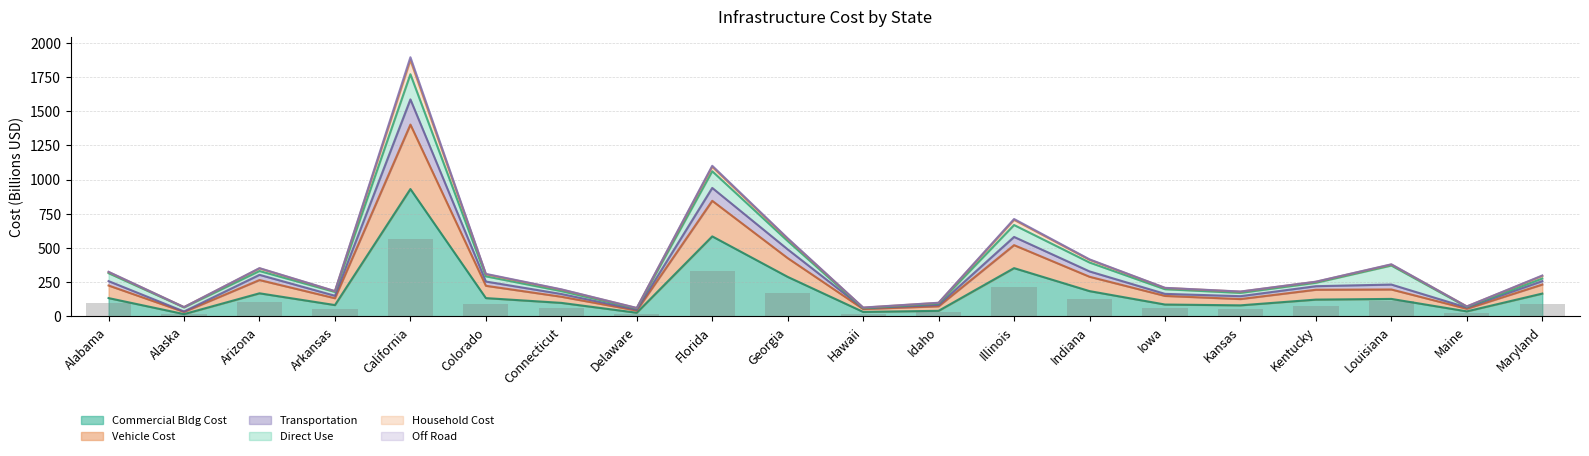

The Commercial Bldg Cost series shows 204 at California. True or false?

False